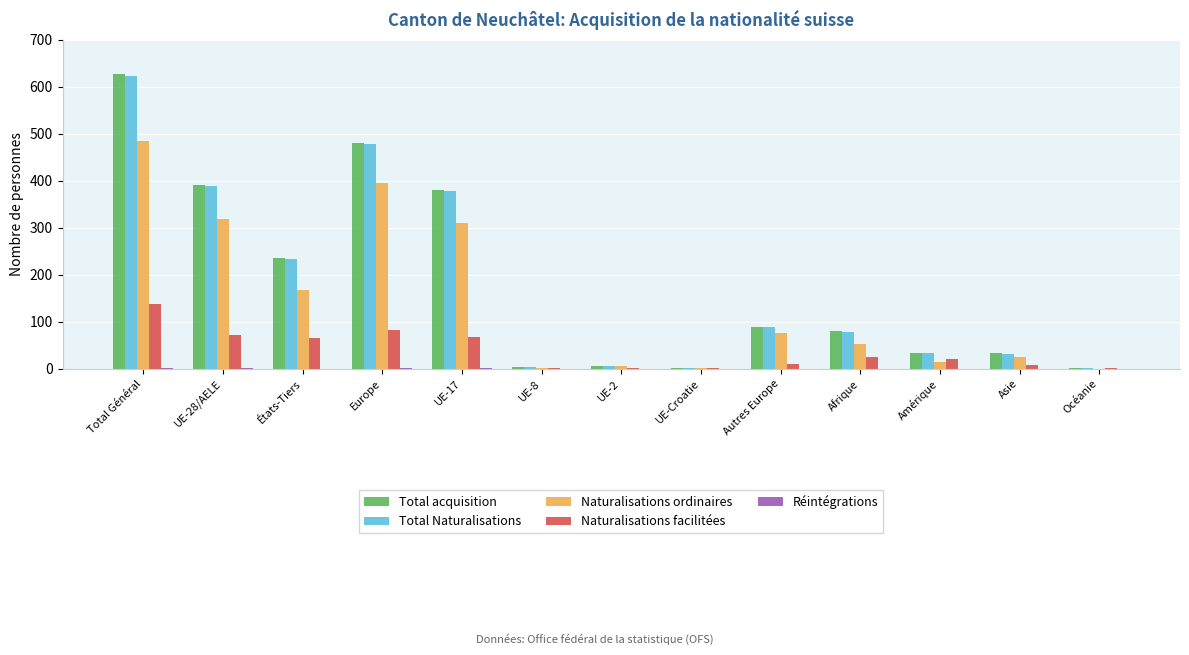

What is the sum of all Total acquisition values?

2364